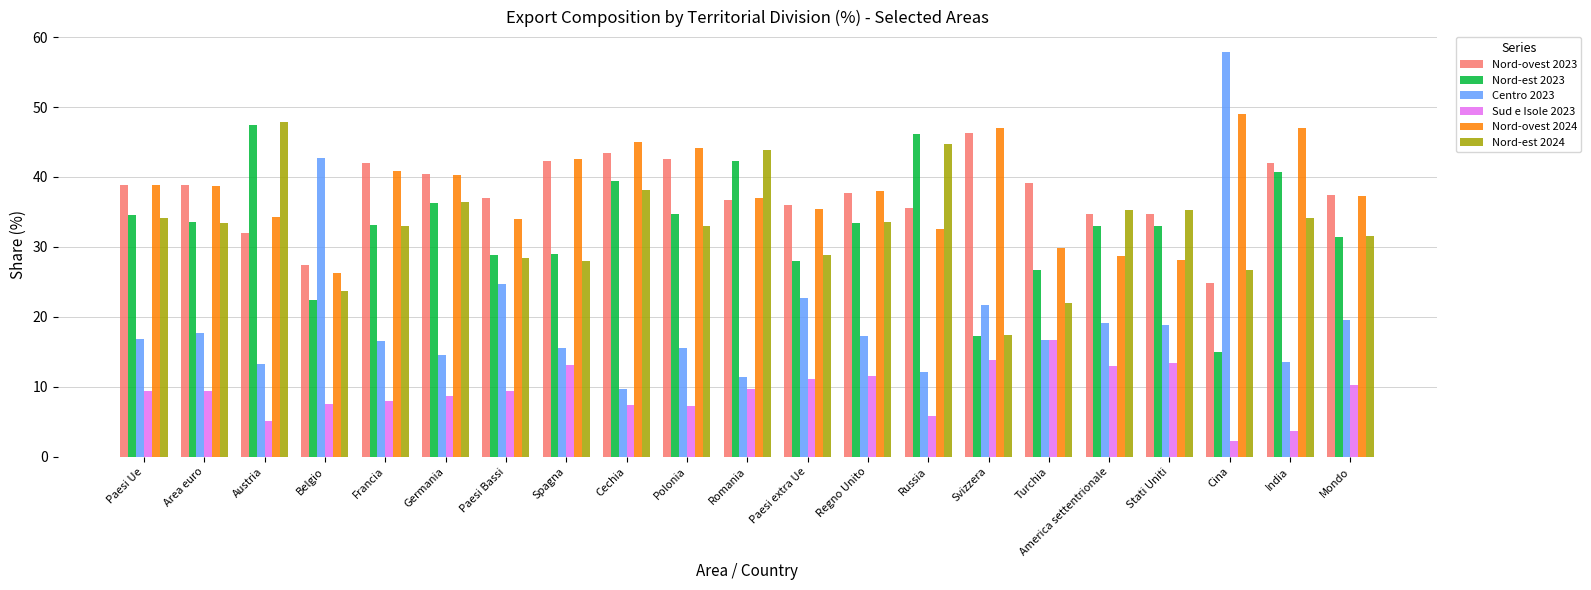

What is the difference between the maximum and minimum values in the Nord-ovest 2024 series?

22.7